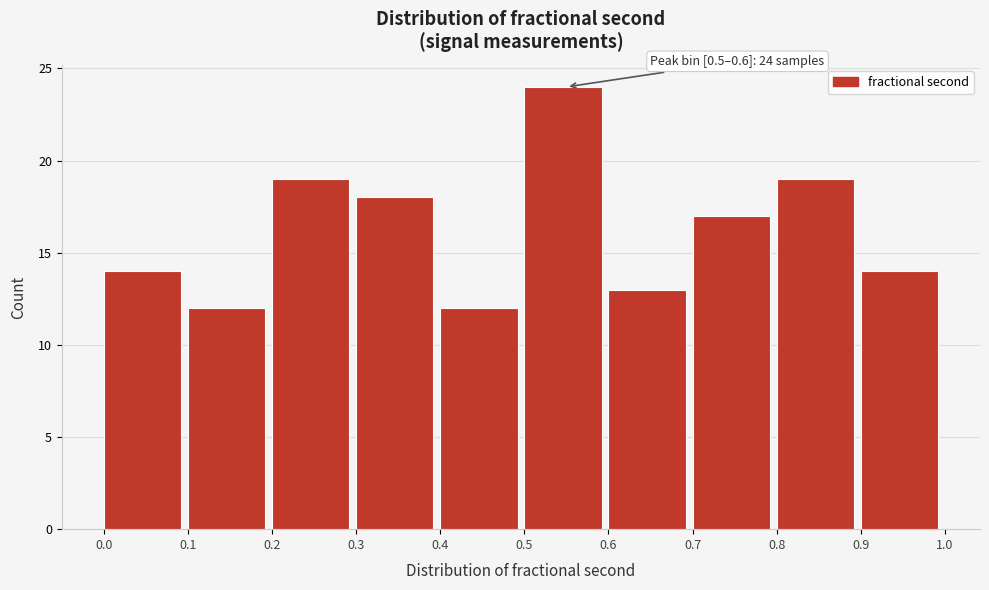

Which range on the x-axis has the tallest bar?

0.5 to 0.6